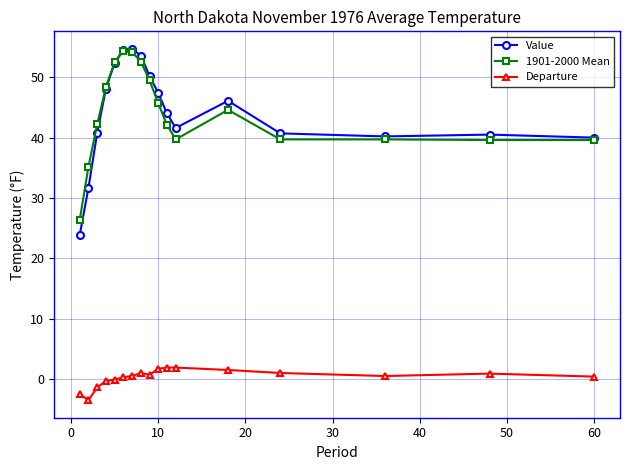

Which series has the largest range (max minus min)?

Value